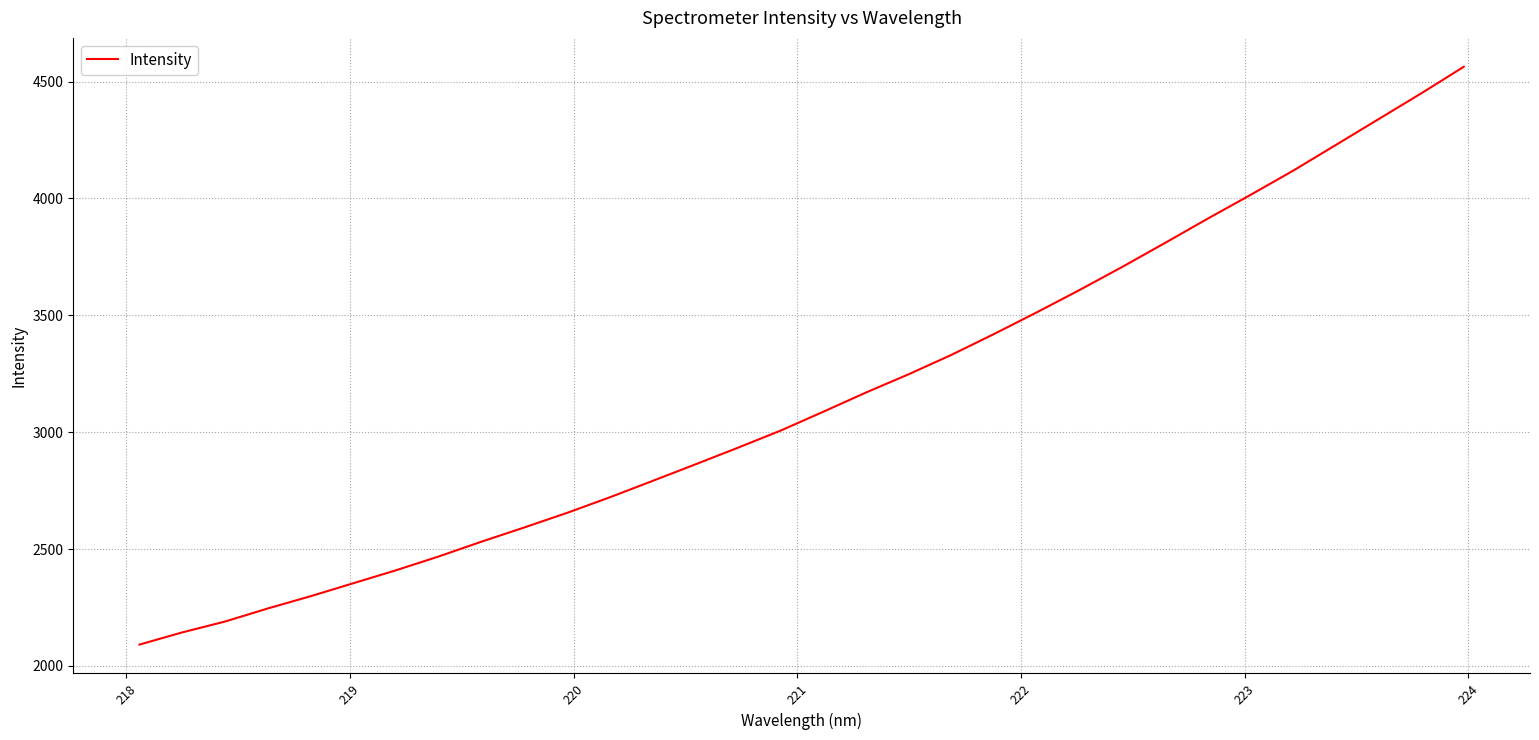

What is the difference between the maximum and minimum values?

2472.3